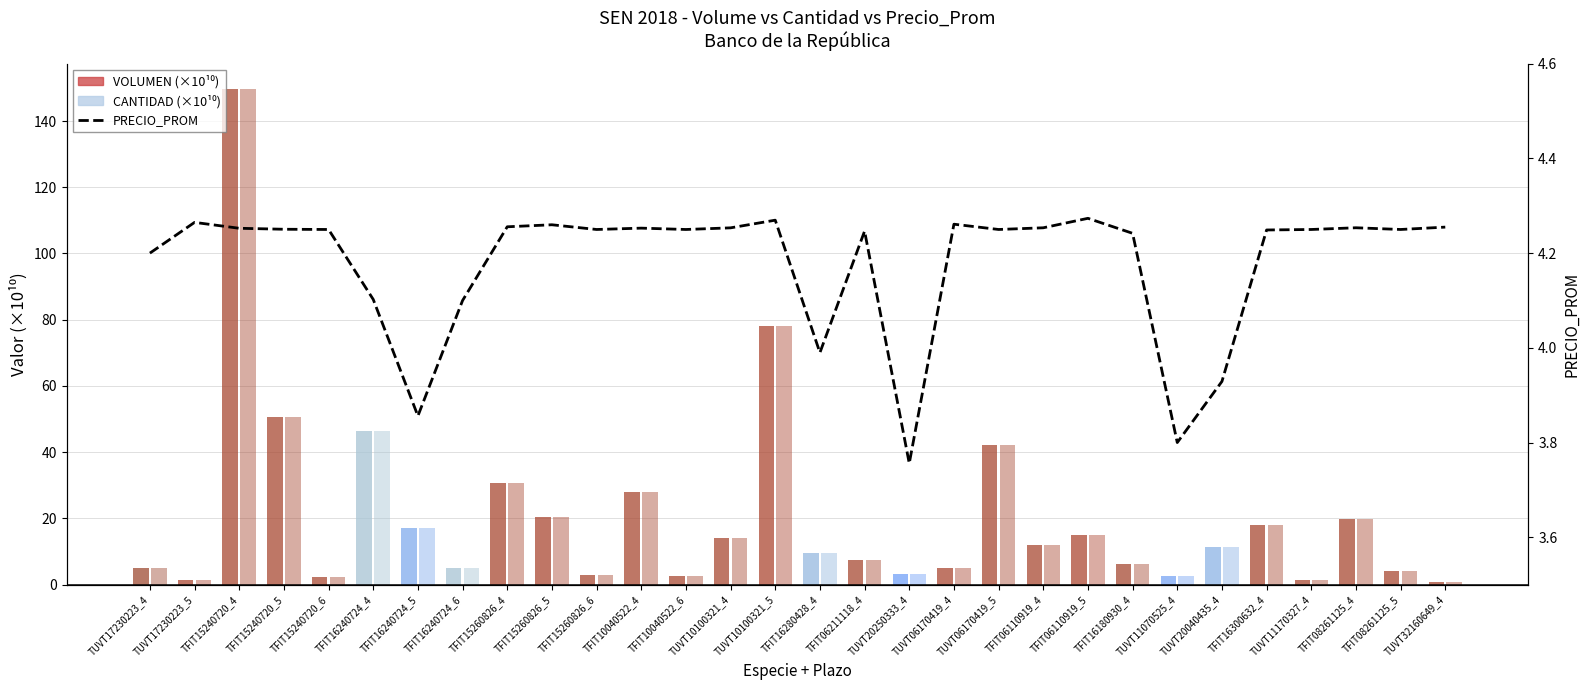

Reading left to right, what are all the values shown in this chart?

VOLUMEN (×10¹⁰): 4.9	1.4	149.8	50.6	2.4	46.3	17.2	5.1	30.6	20.3	2.8	27.9	2.6	14.0	78.1	9.6	7.5	3.3	5.2	42.3	12.1	15.1	6.3	2.7	11.3	17.9	1.4	19.7	4.1	0.8
CANTIDAD (×10¹⁰): 4.9	1.4	149.7	50.6	2.4	46.3	17.2	5.1	30.6	20.3	2.8	27.9	2.6	14.0	78.1	9.6	7.5	3.3	5.2	42.3	12.1	15.1	6.3	2.7	11.3	17.9	1.4	19.7	4.1	0.8
PRECIO_PROM: 4.2	4.3	4.3	4.3	4.2	4.1	3.9	4.1	4.3	4.3	4.2	4.3	4.2	4.3	4.3	4.0	4.2	3.8	4.3	4.2	4.3	4.3	4.2	3.8	3.9	4.2	4.2	4.3	4.2	4.3